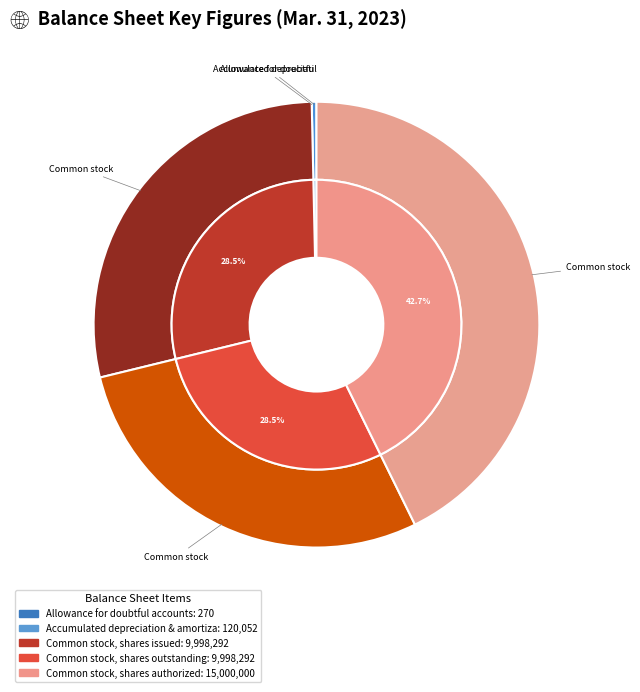

Do Allowance for doubtful accounts and Common stock, shares outstanding together represent more than half of the pie?

No